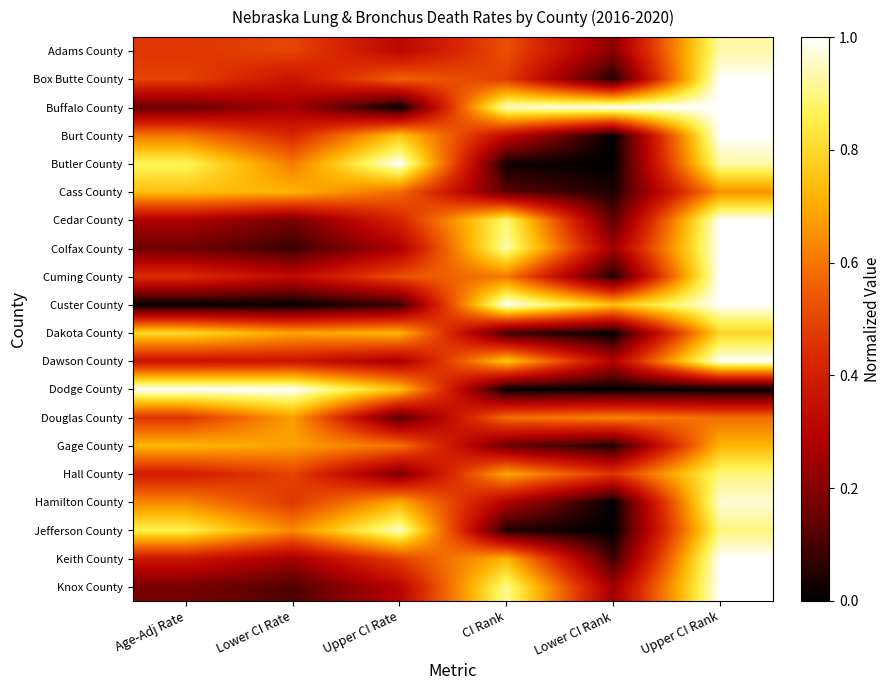

At which category is the sum across all series the highest?

Upper CI Rank